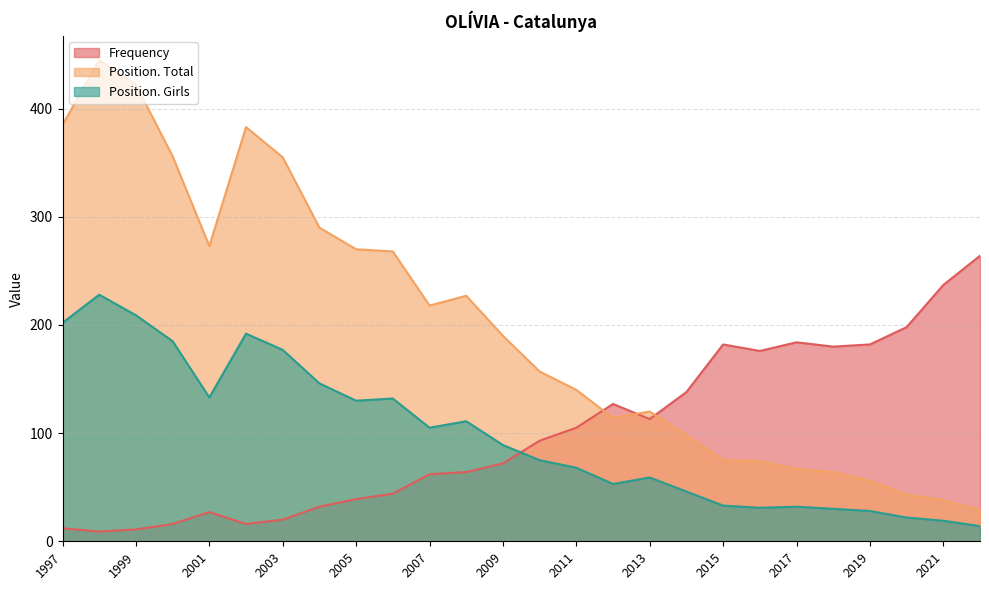

What is the maximum value shown in the chart?

445